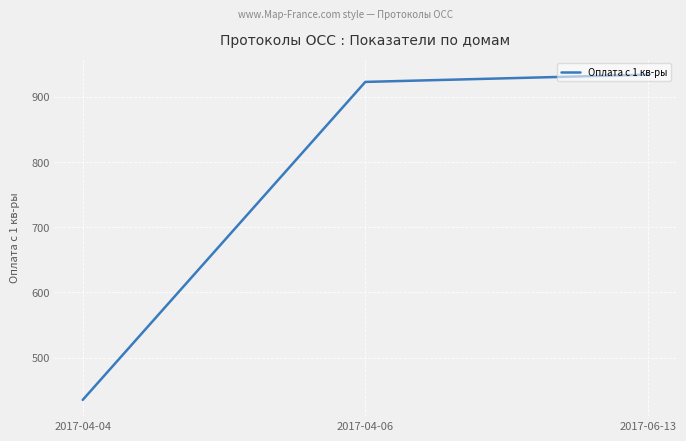

What is the sum of the values at 2017-04-06 and 2017-06-13?

1857.3